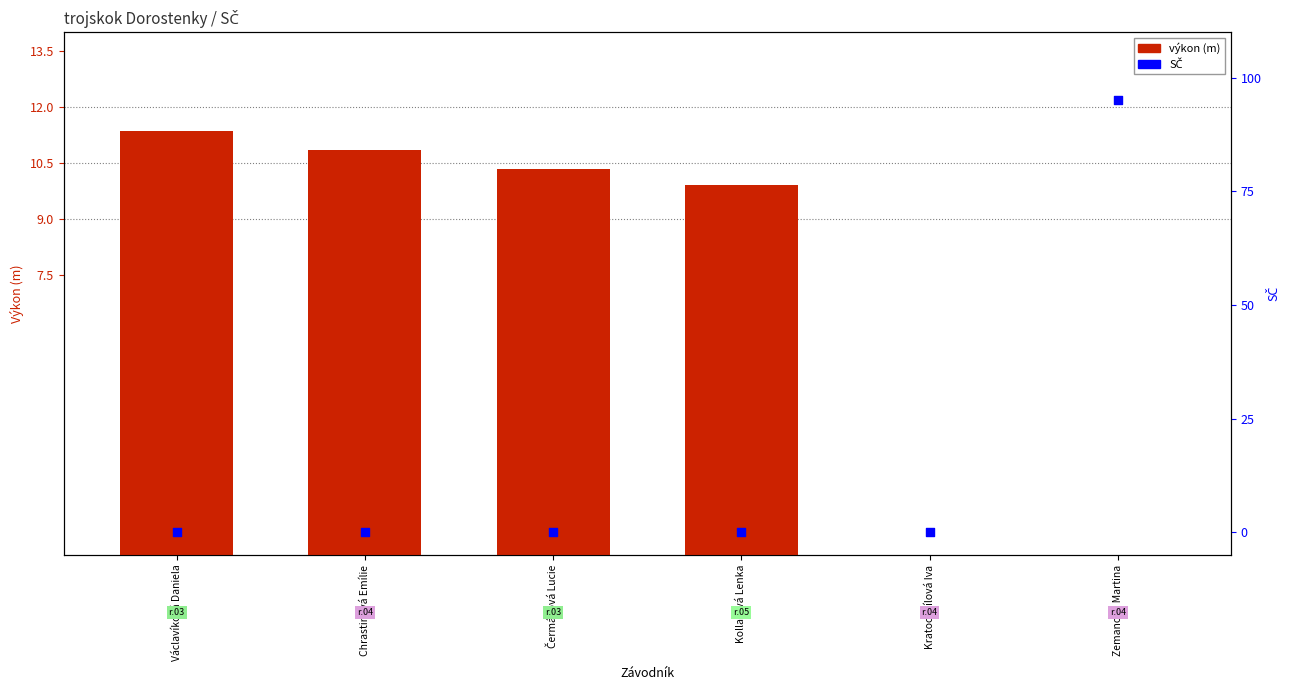

What are all the series names shown in the legend?

výkon (m), SČ